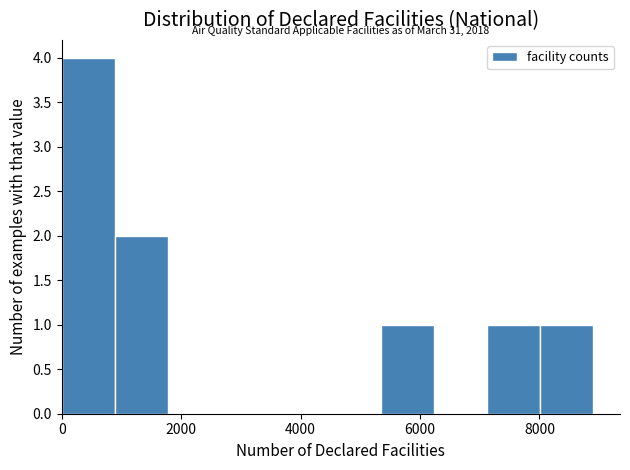

Which range on the x-axis has the tallest bar?

0 to 800